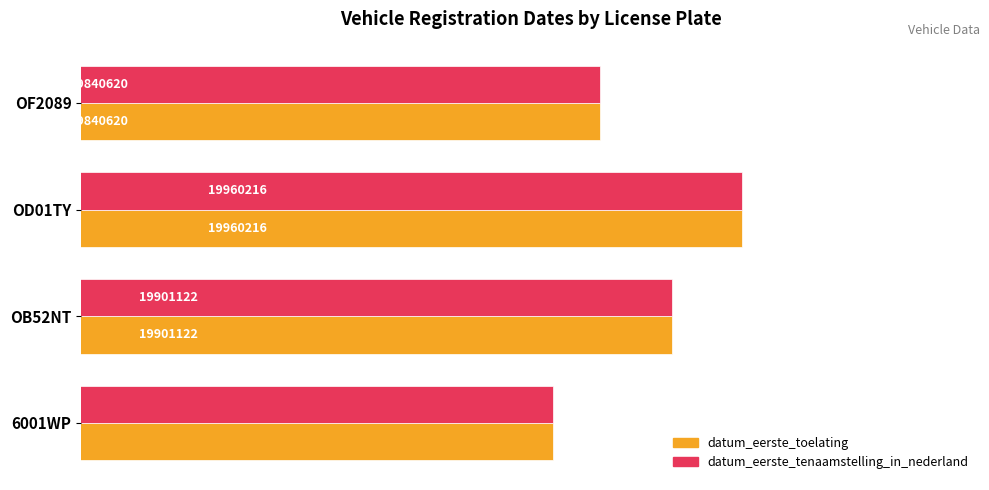

List the labels in order of datum_eerste_toelating value, smallest first.

6001WP, OF2089, OB52NT, OD01TY